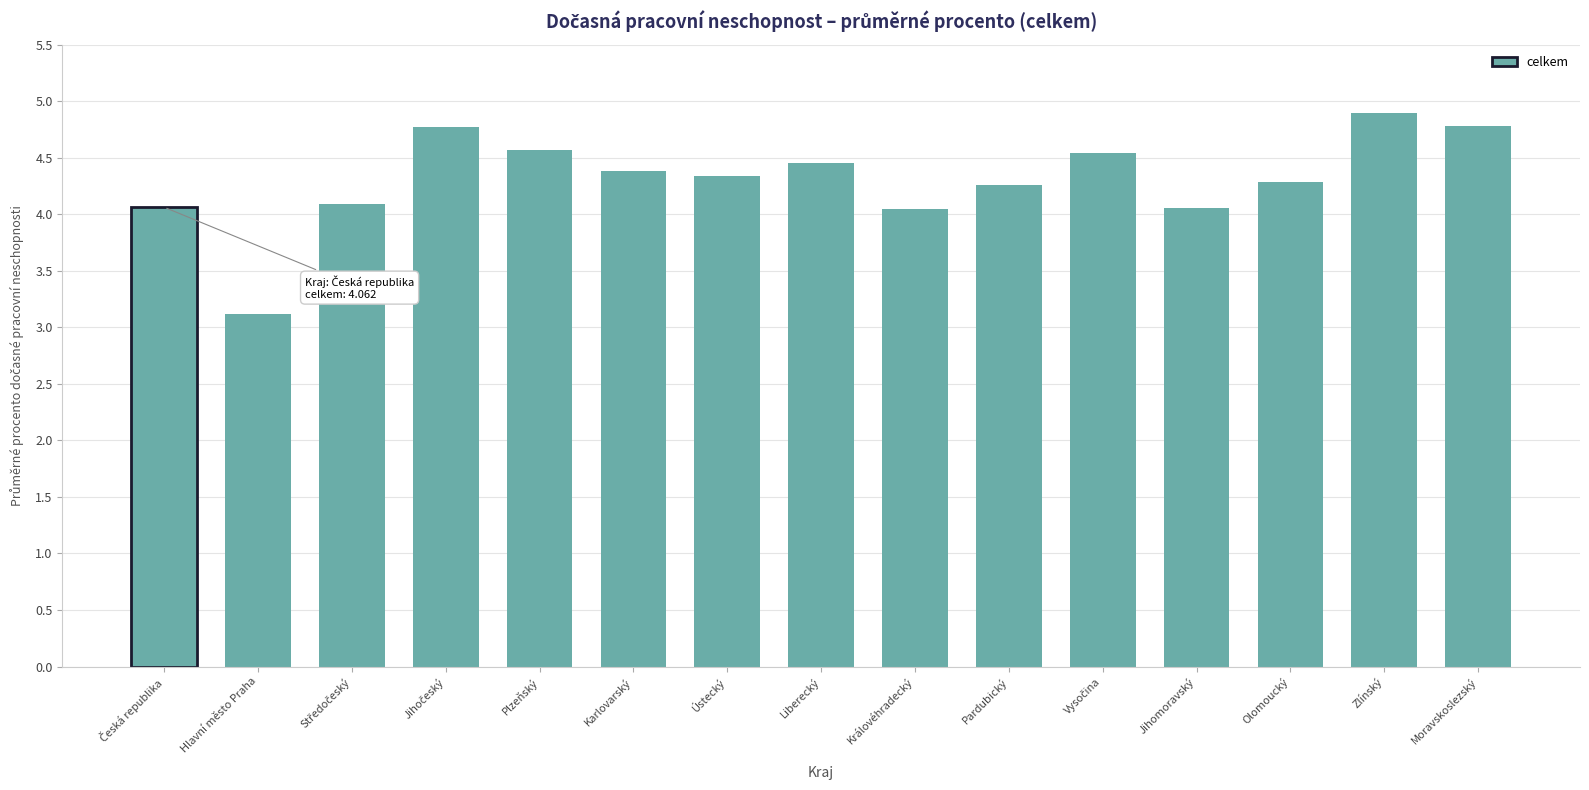

What is the difference between the maximum and second lowest values?

0.8